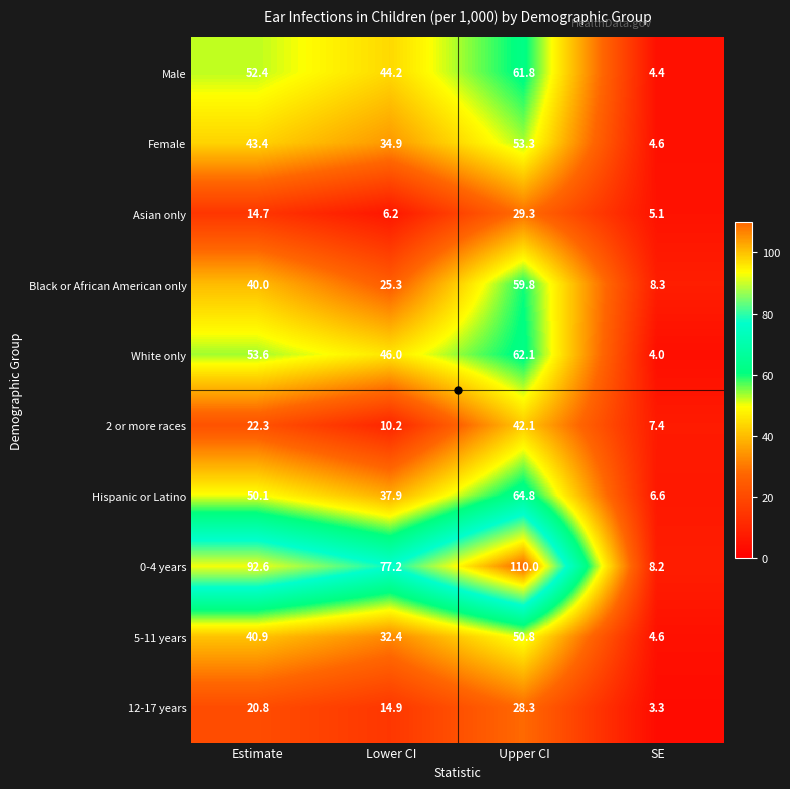

The Hispanic or Latino series shows 50.1 at Estimate. True or false?

True